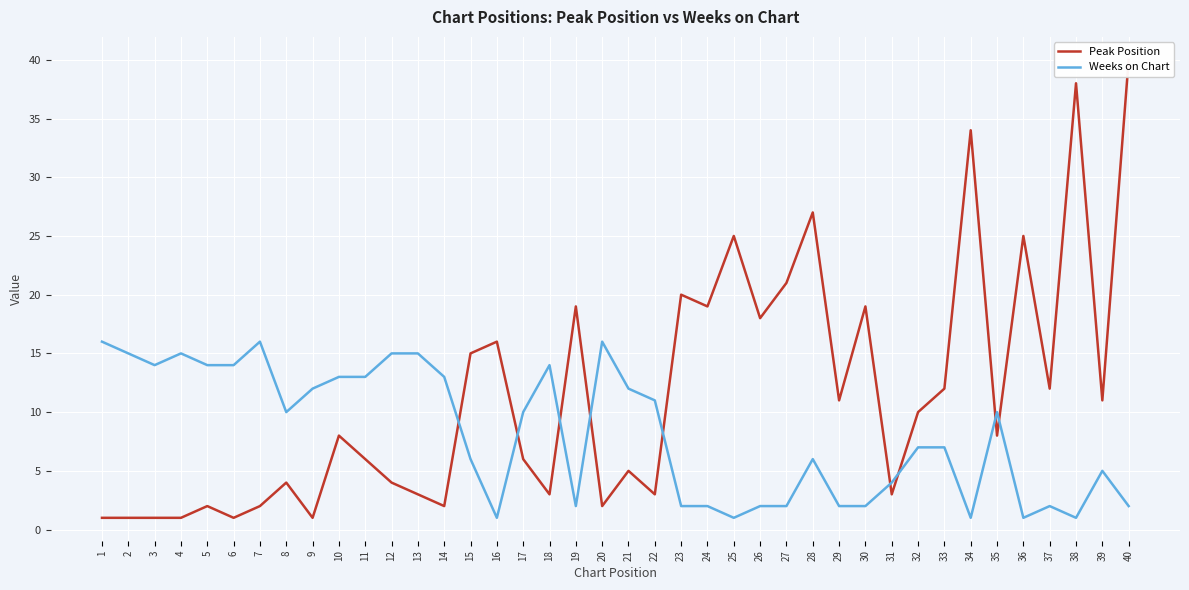

Reading right to left, extract all data points from this chart.

Peak Position: 40	11	38	12	25	8	34	12	10	3	19	11	27	21	18	25	19	20	3	5	2	19	3	6	16	15	2	3	4	6	8	1	4	2	1	2	1	1	1	1
Weeks on Chart: 2	5	1	2	1	10	1	7	7	4	2	2	6	2	2	1	2	2	11	12	16	2	14	10	1	6	13	15	15	13	13	12	10	16	14	14	15	14	15	16